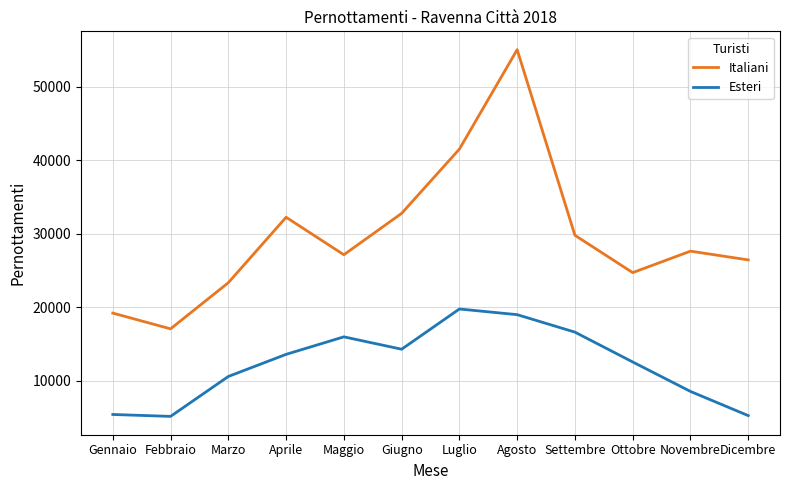

What is the difference between the second highest and second lowest values in the Esteri series?

13730